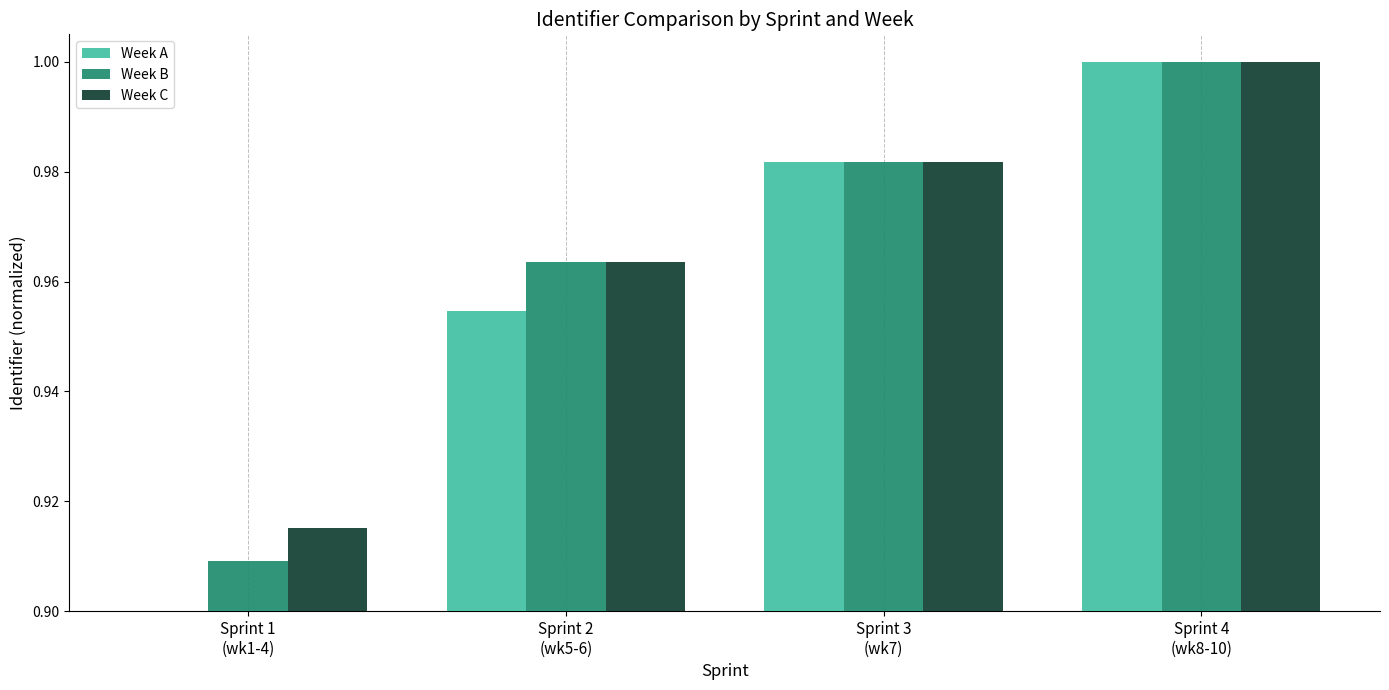

Are the bars grouped side by side (vs. stacked)?

Yes